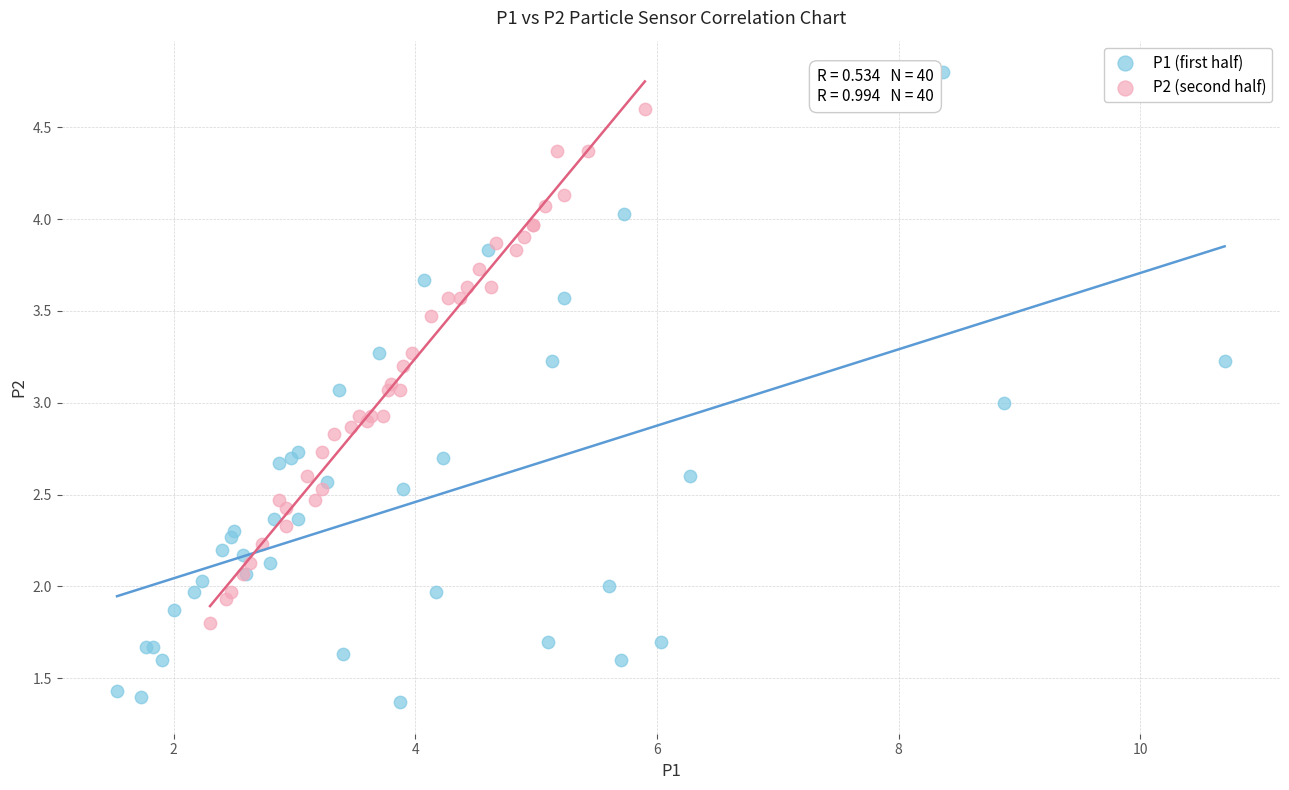

Which series reaches the minimum Y coordinate?

P1 (first half)